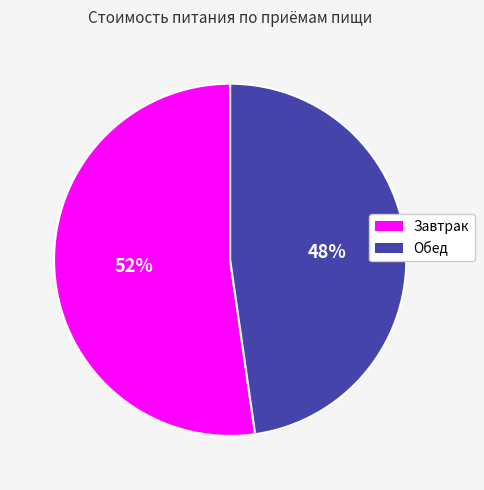

What is the largest slice in the pie chart?

Завтрак